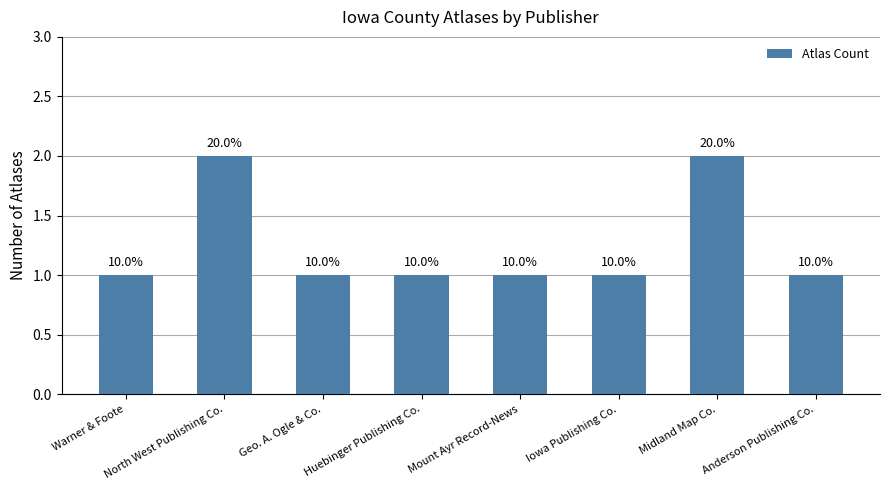

Reading right to left, transcribe all the data shown in this chart.

1	2	1	1	1	1	2	1